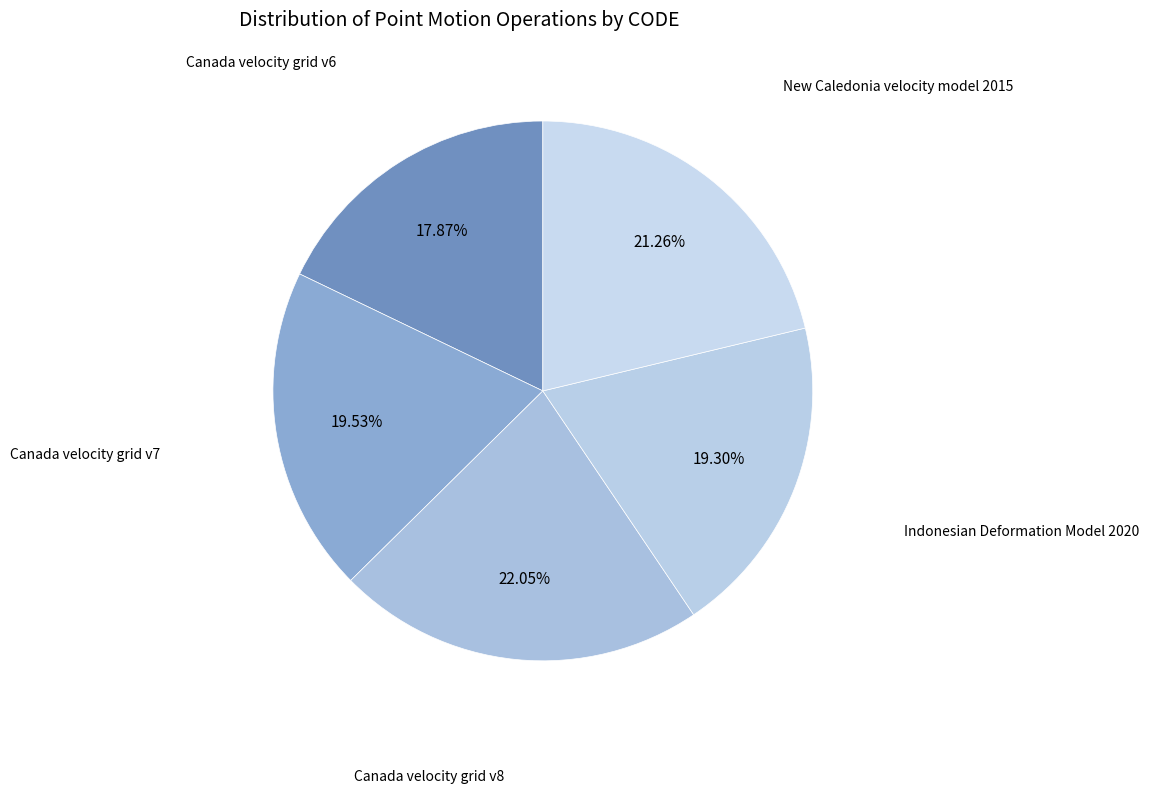

Count the number of slices in the pie.

5